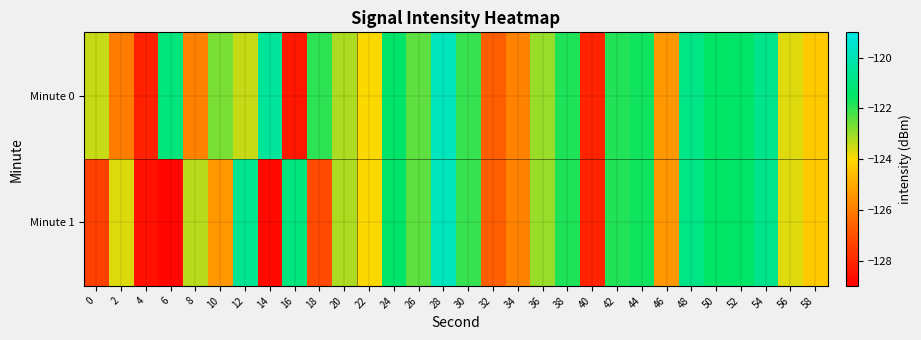

Count the number of categories in the chart.

30